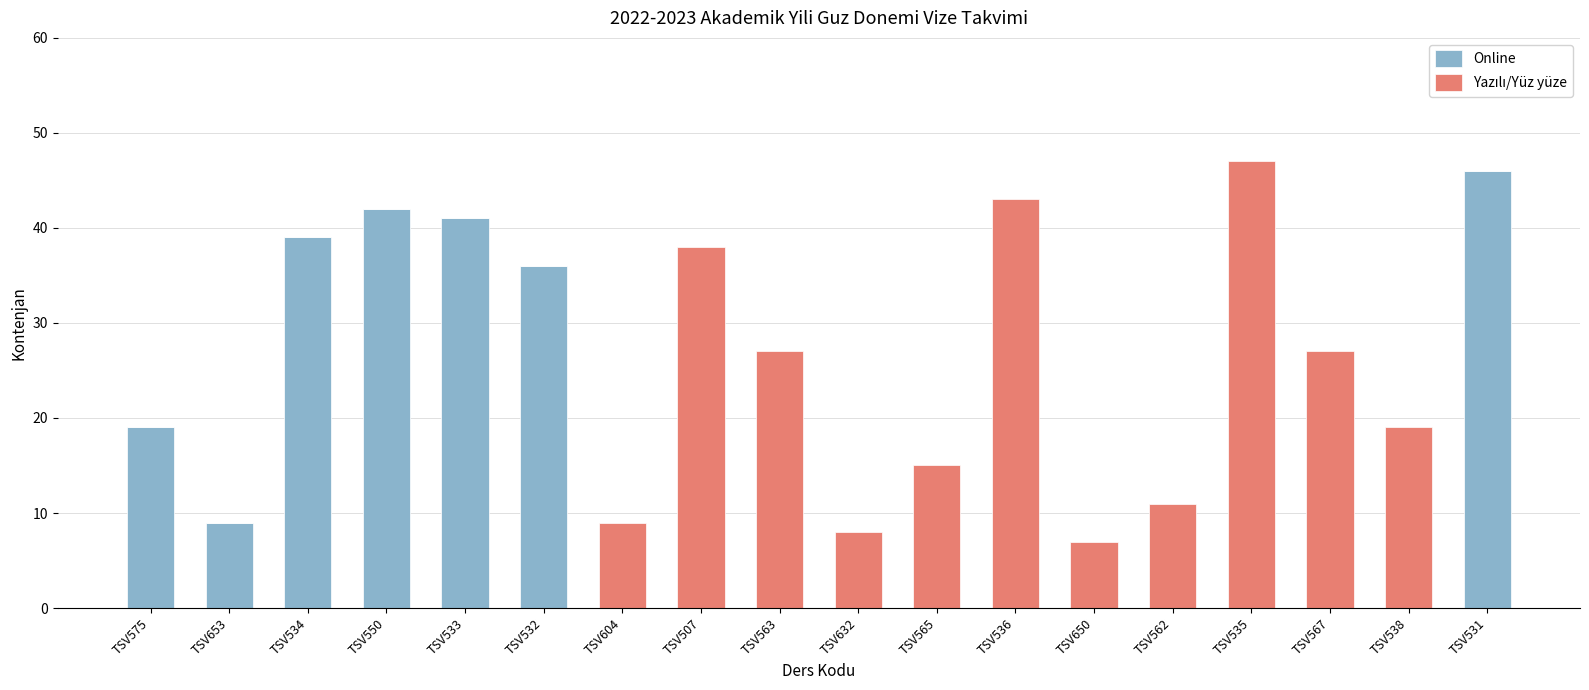

The Online series shows -22 at TSV507. True or false?

False